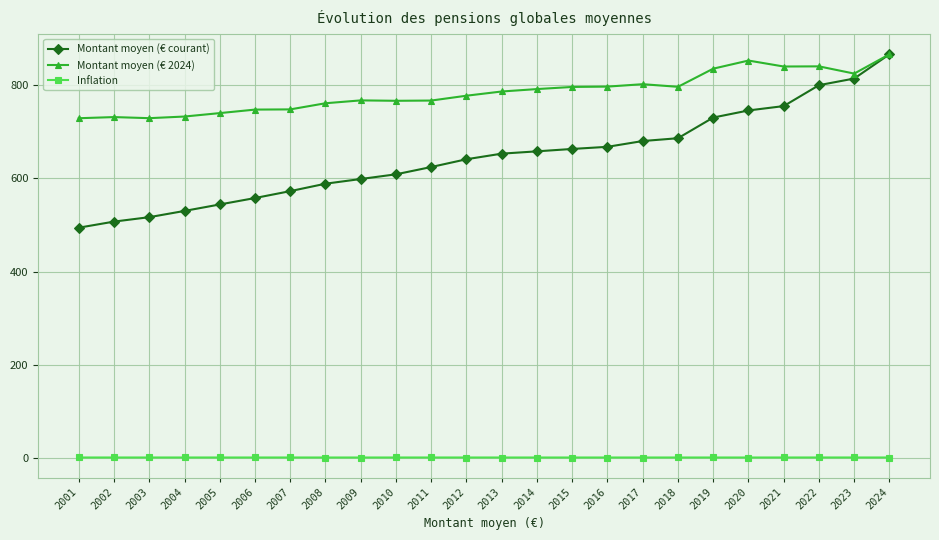

What is the value of the Montant moyen (€ courant) point at the 11th from the left?

624.4